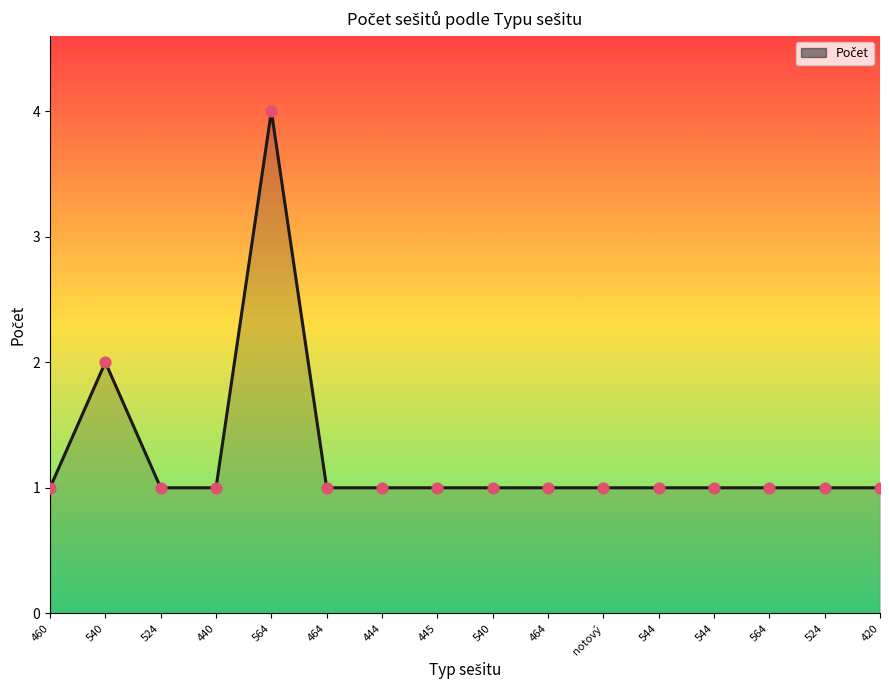

Which has a higher value, 564 or 544?

564